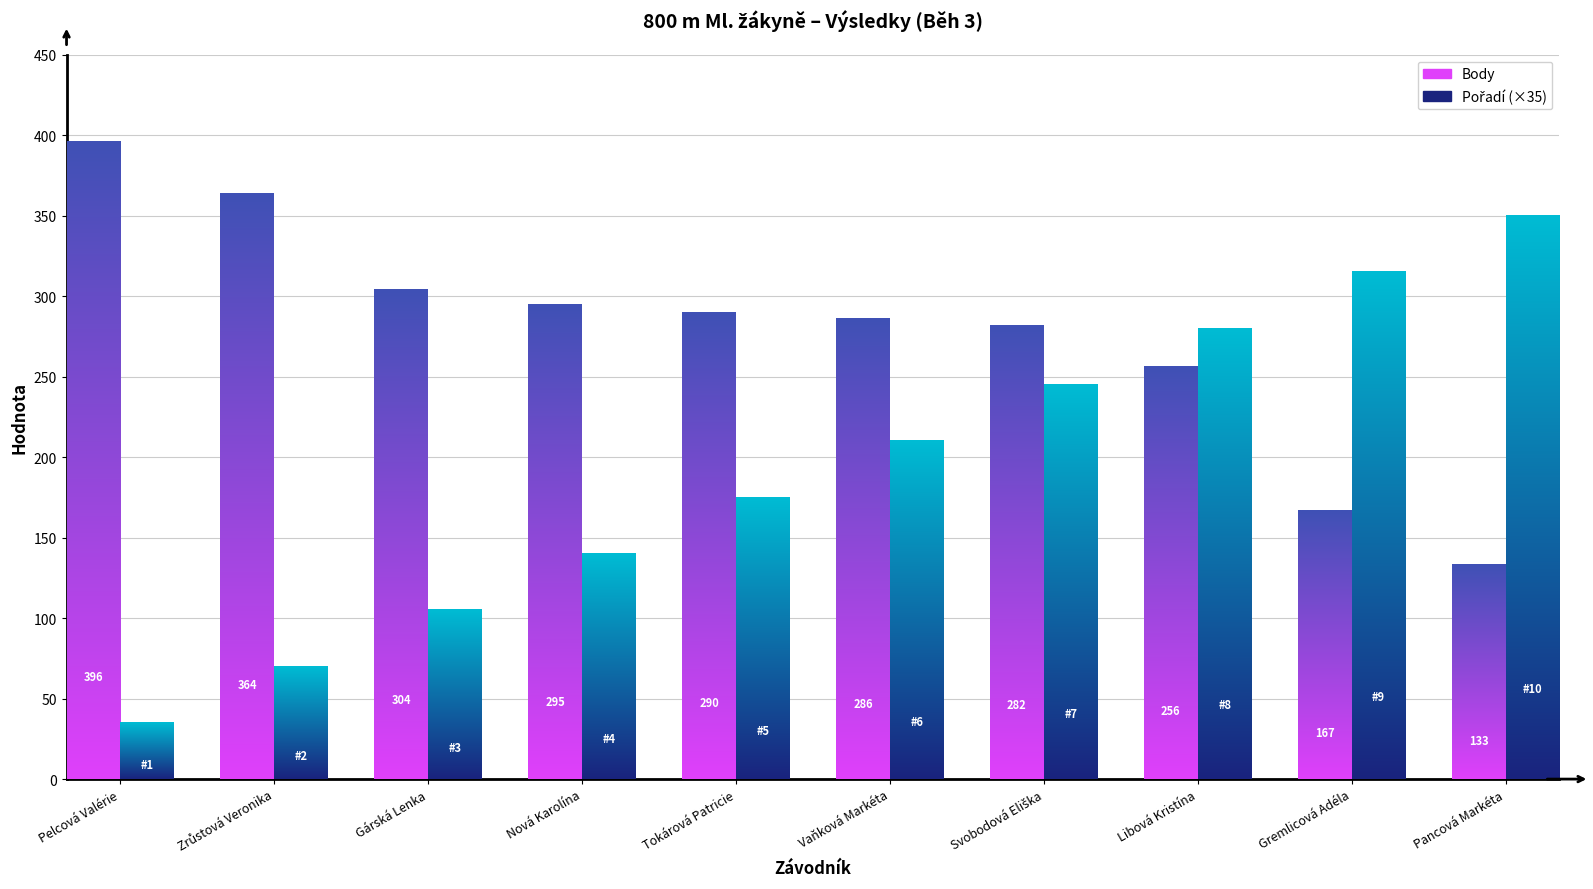

Which label corresponds to the largest value in the chart?

Pelcová Valérie